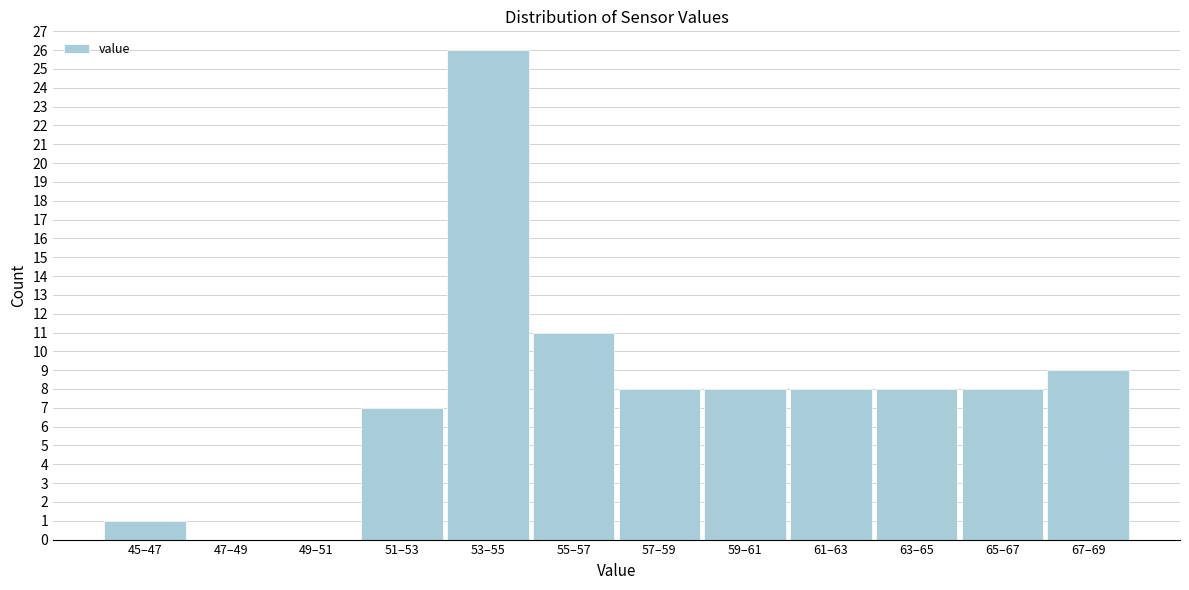

Reading left to right, list all the values displayed in this chart.

45–47=1	47–49=0	49–51=0	51–53=7	53–55=26	55–57=11	57–59=8	59–61=8	61–63=8	63–65=8	65–67=8	67–69=9